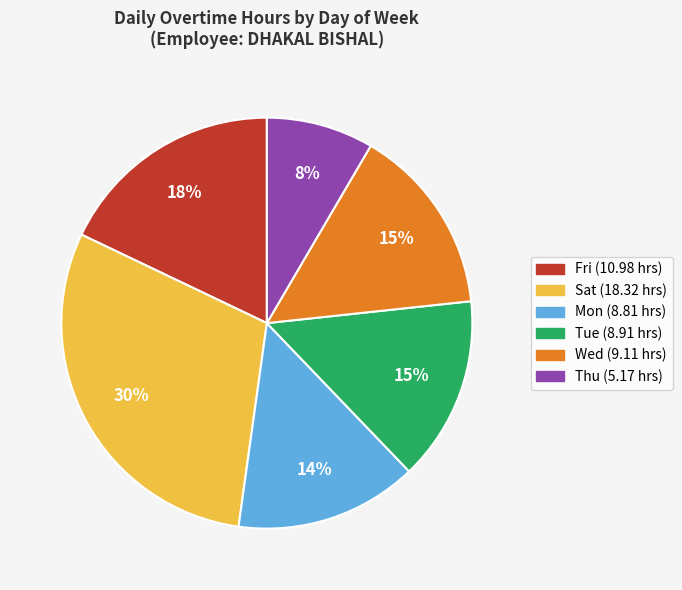

What percentage is the Wed slice, to the nearest percent?

15%